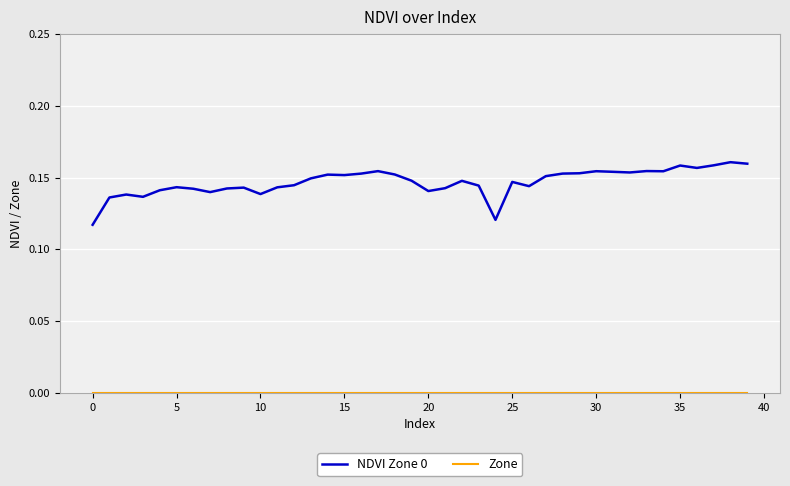

What is the label of the 22nd point from the left?

21